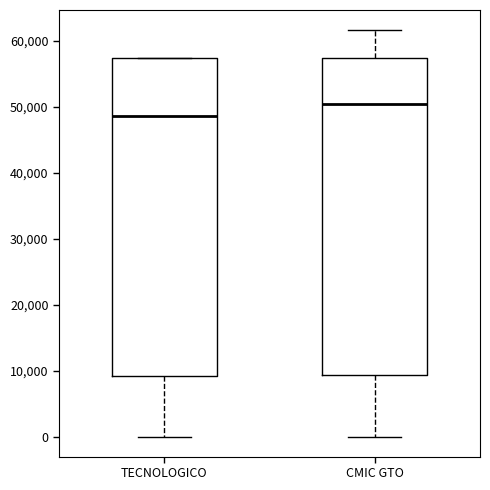

Where is the lower edge of the box for TECNOLOGICO on the y-axis? The values are not printed on the chart, so give them approximately, as read against the axis.

9000